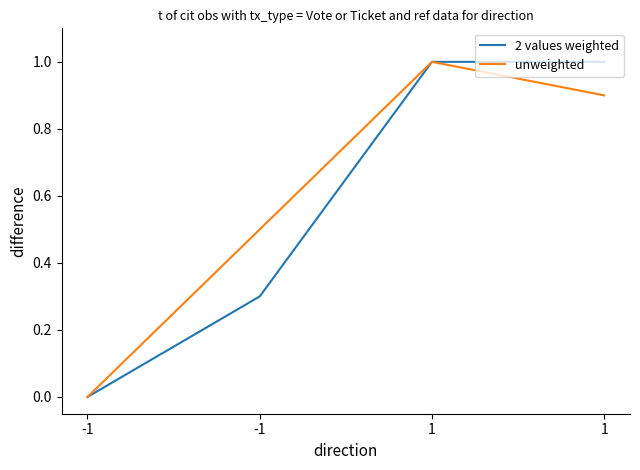

Which series has the largest total across all categories?

unweighted